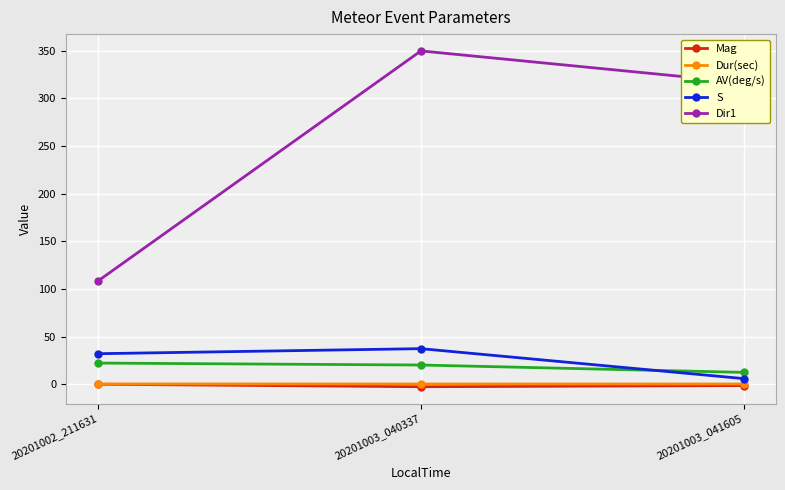

What is the difference between the maximum and minimum values in the AV(deg/s) series?

9.8